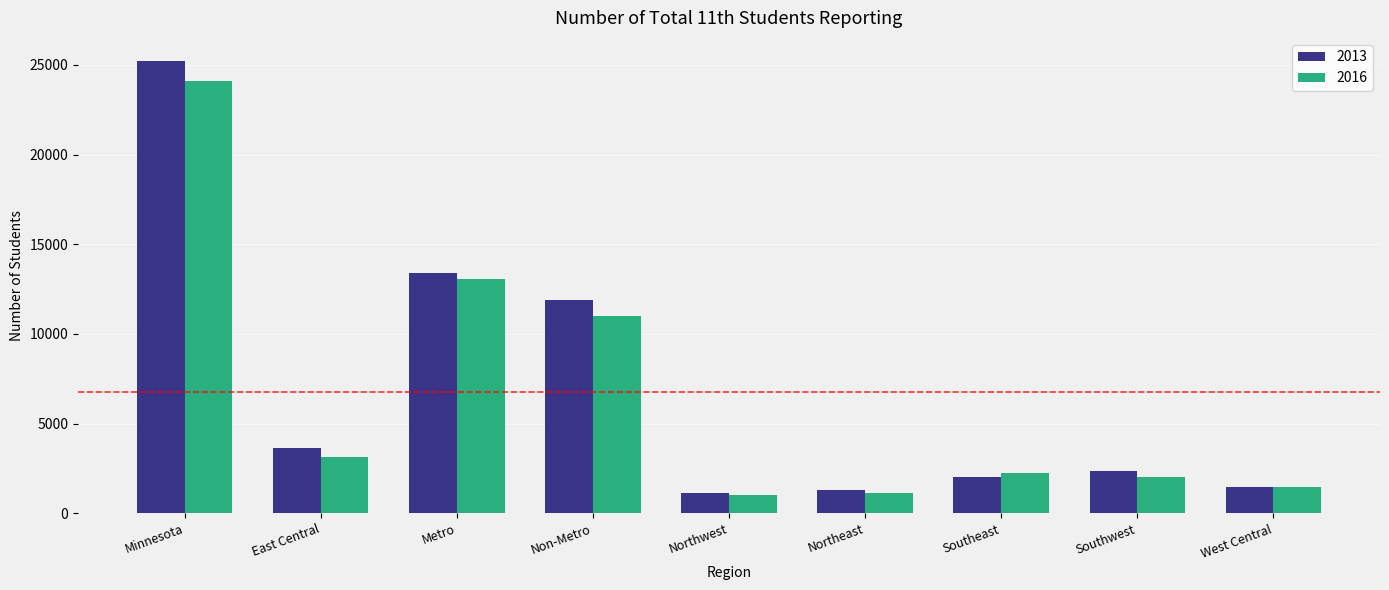

Reading left to right, transcribe all the data shown in this chart.

2013: Minnesota=25242	East Central=3612	Metro=13369	Non-Metro=11873	Northwest=1115	Northeast=1288	Southeast=2044	Southwest=2354	West Central=1460
2016: Minnesota=24086	East Central=3108	Metro=13080	Non-Metro=11006	Northwest=1006	Northeast=1136	Southeast=2262	Southwest=2045	West Central=1449